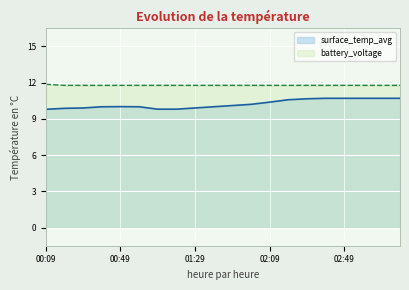

How many lines are shown in the chart?

2